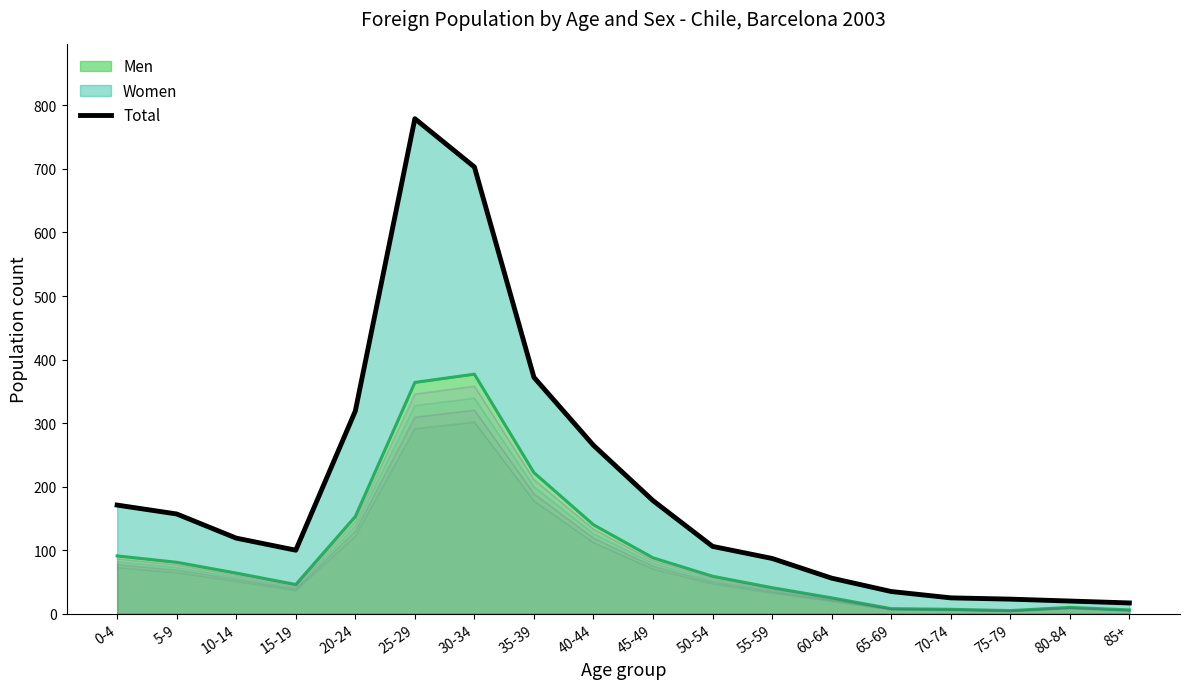

Which has a higher value, 25-29 or 75-79?

25-29